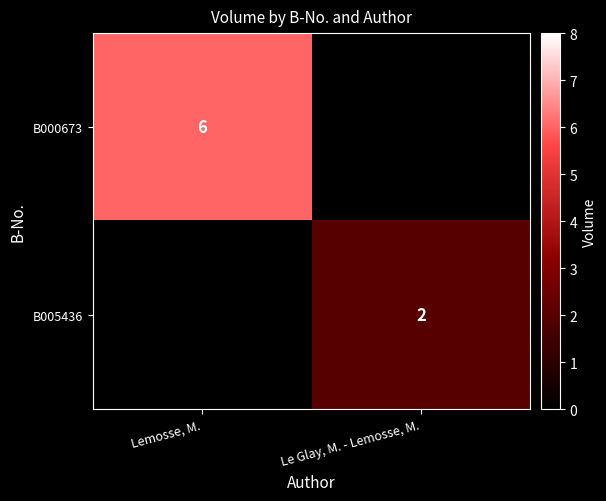

True or false: B000673 has a value of 6 at Lemosse, M..

True